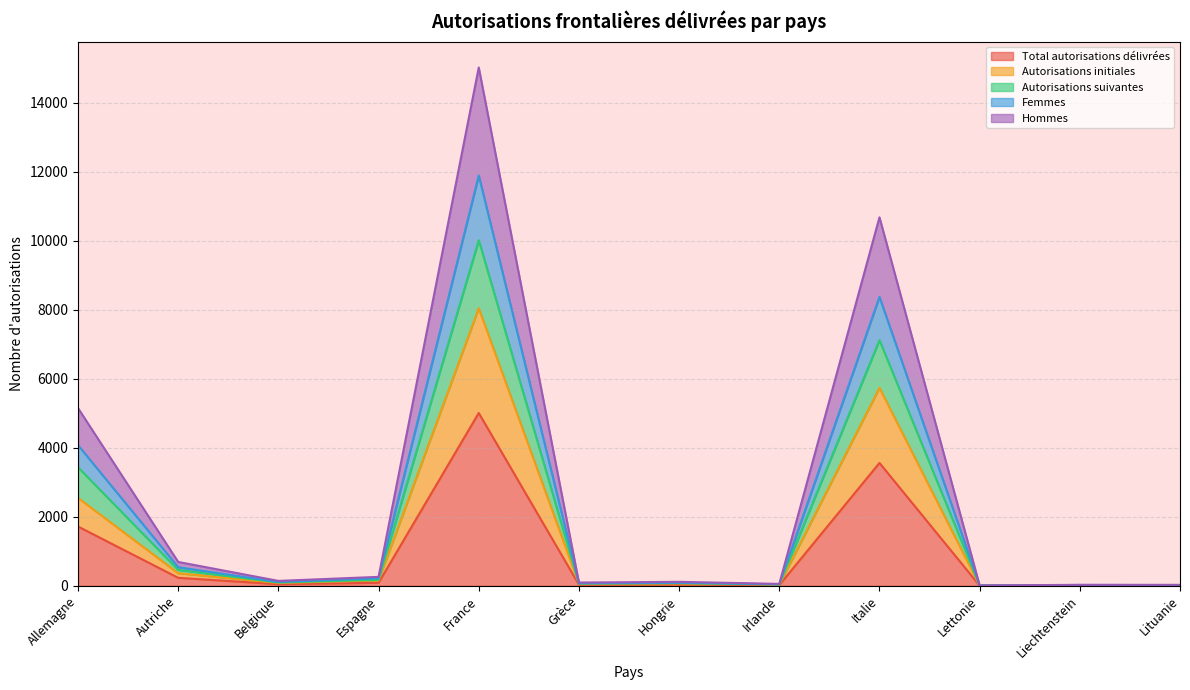

What is the greatest value displayed?

15027